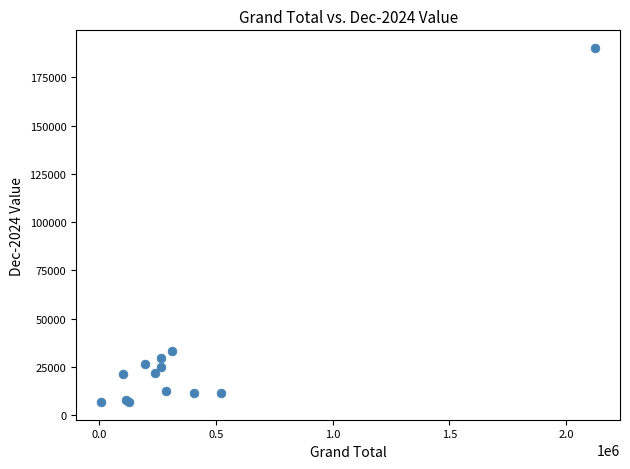

What Y value in the scatter plot is closest to 98513?

33134.5